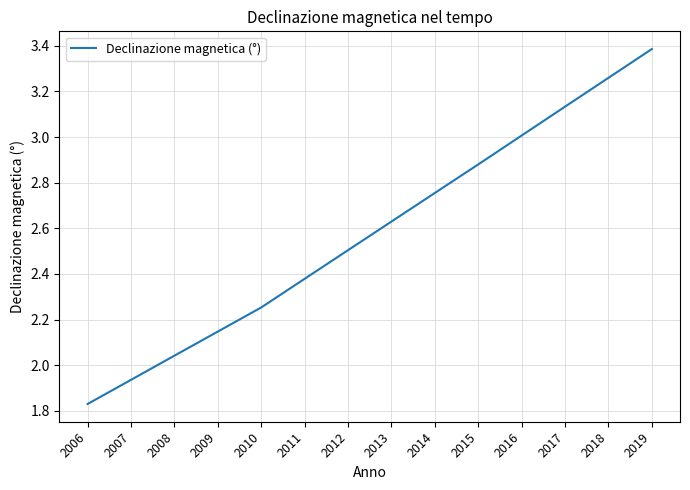

What is the difference between the maximum and minimum values?

1.6